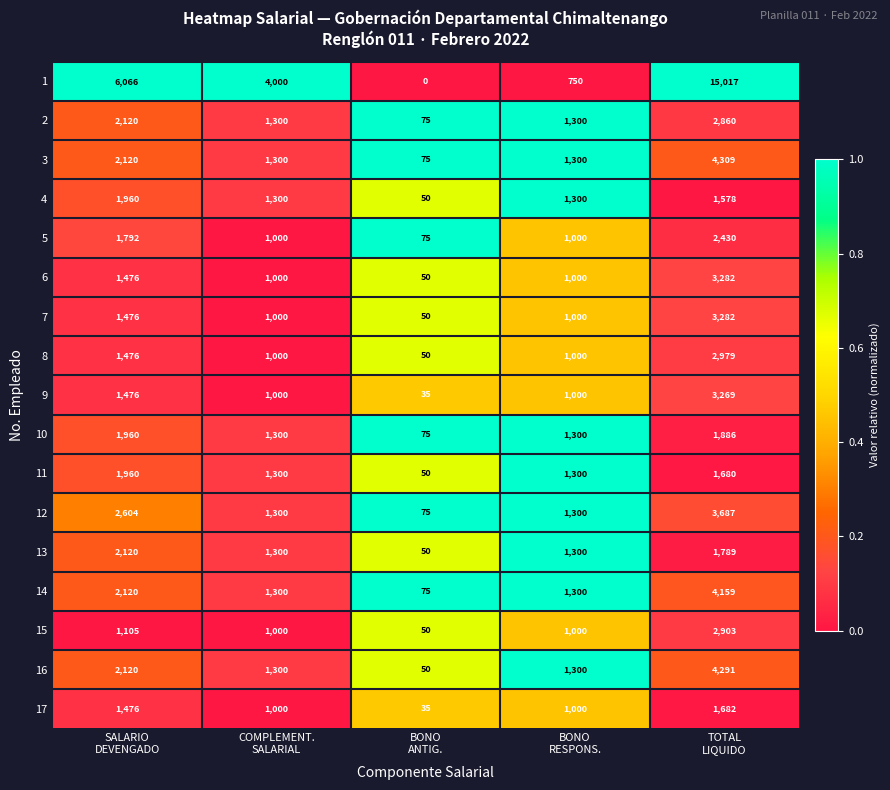

What is the average value of the 9 series?

1356